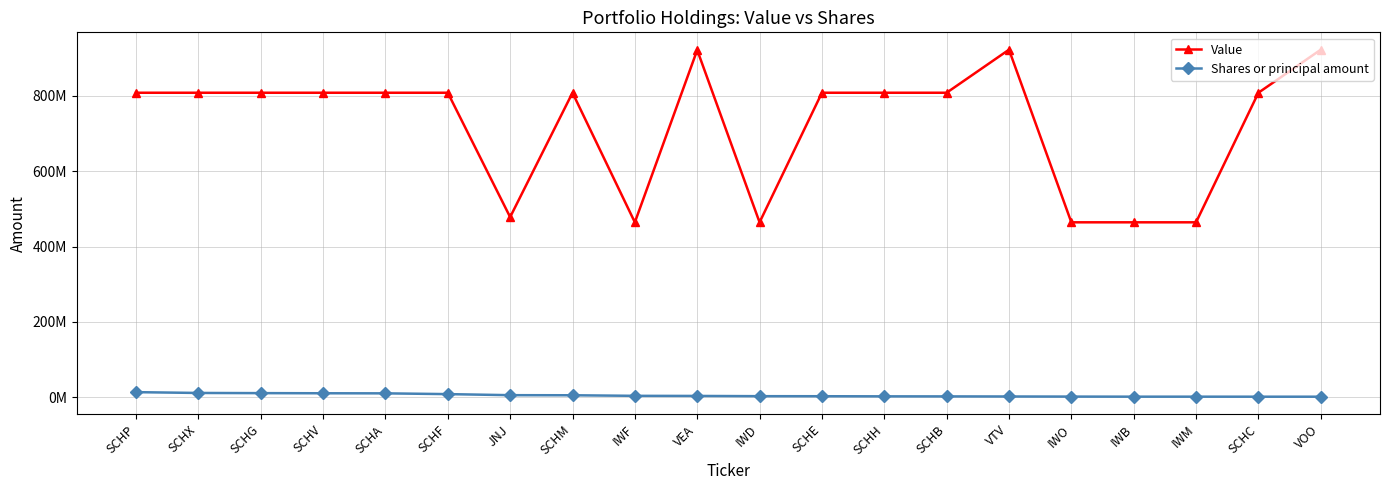

What are all the series names shown in the legend?

Value, Shares or principal amount